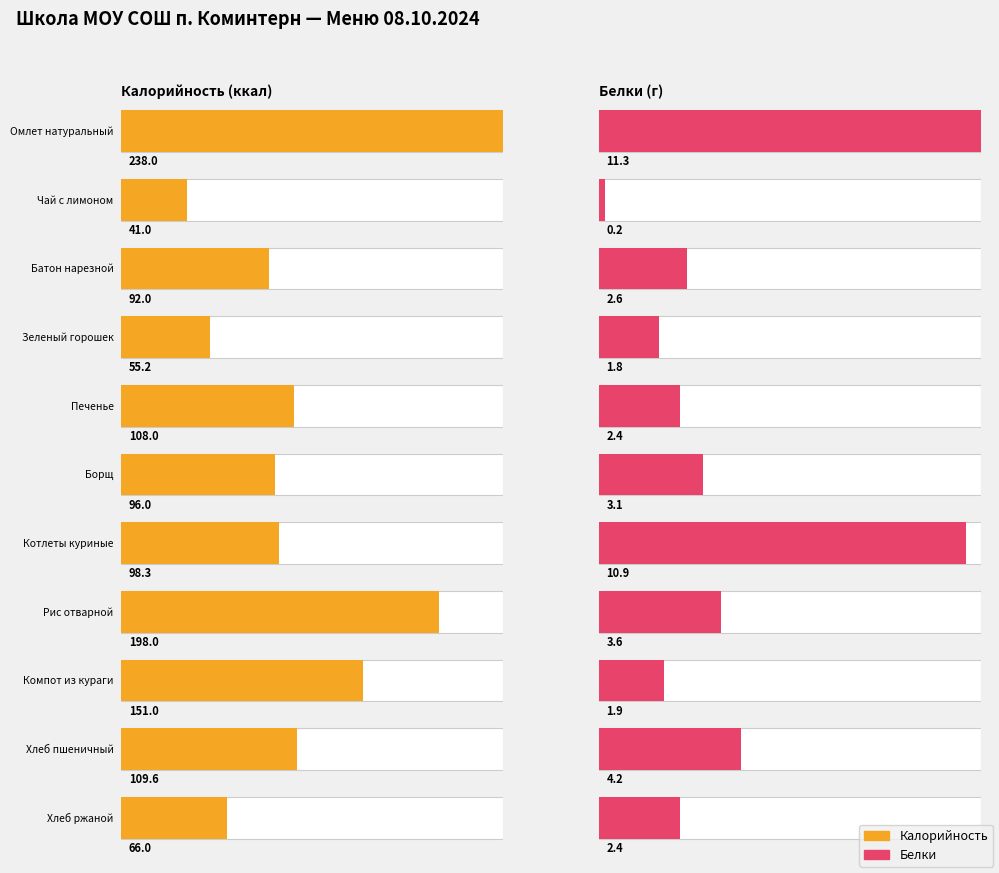

Rank the series by their average value, from lowest to highest.

Белки, Калорийность